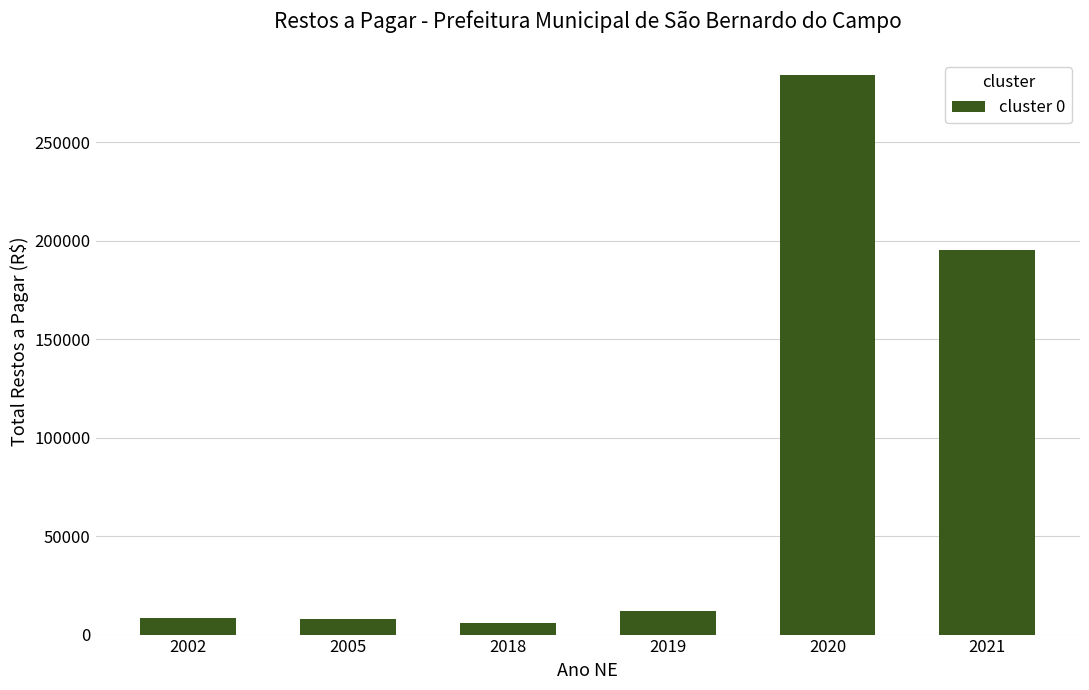

At which category does the chart reach its peak across all series?

2020